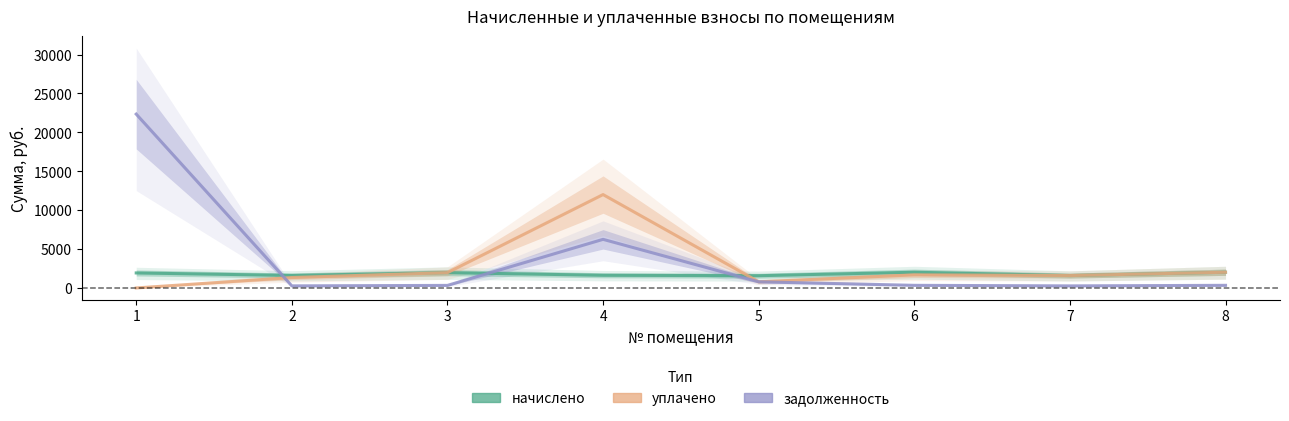

How many data points in уплачено are above 1683?

3